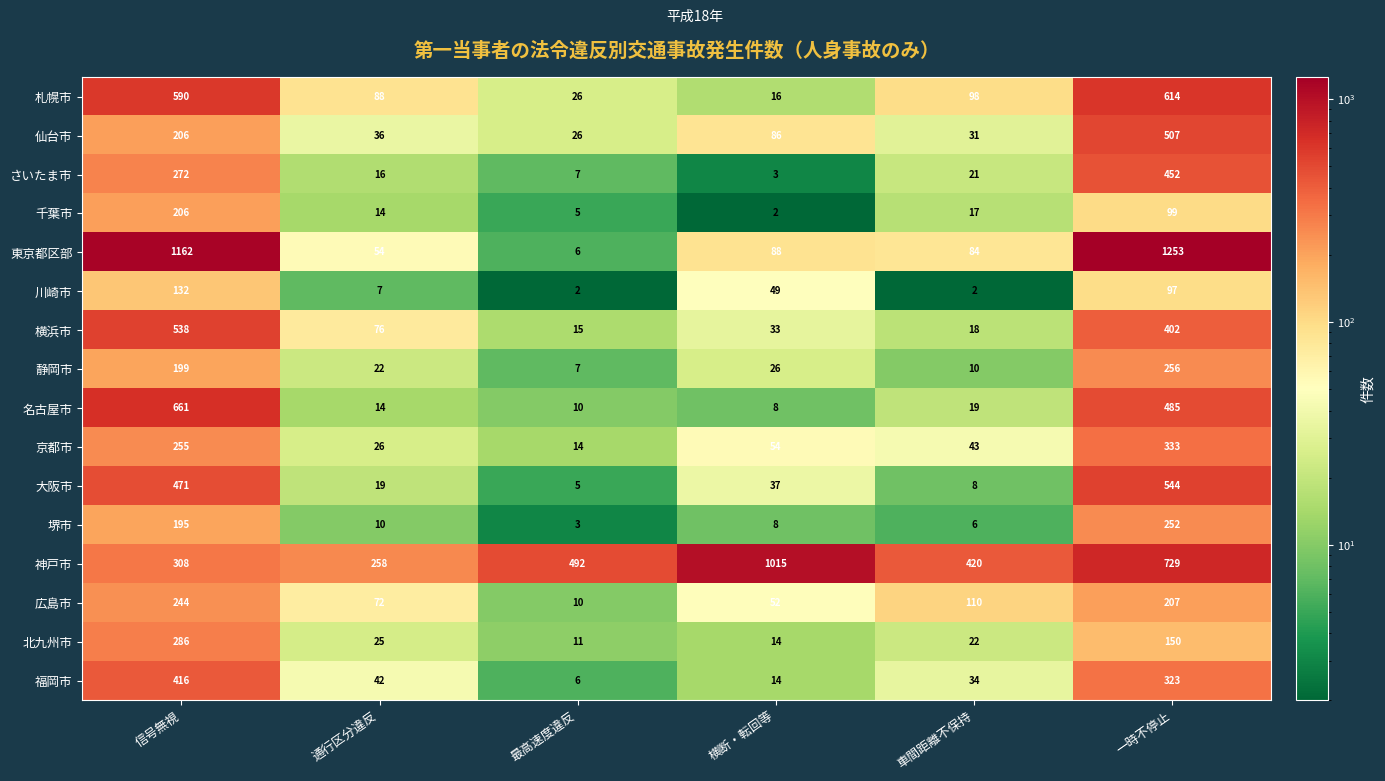

Which series has the largest total across all categories?

神戸市